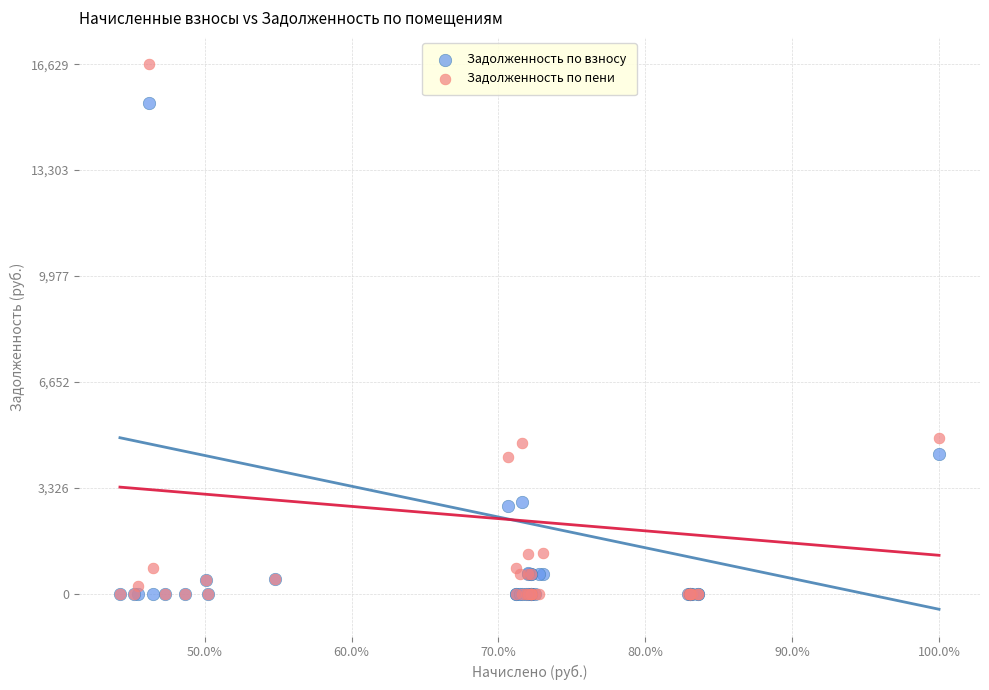

Which series has the widest spread of Y values?

Задолженность по пени